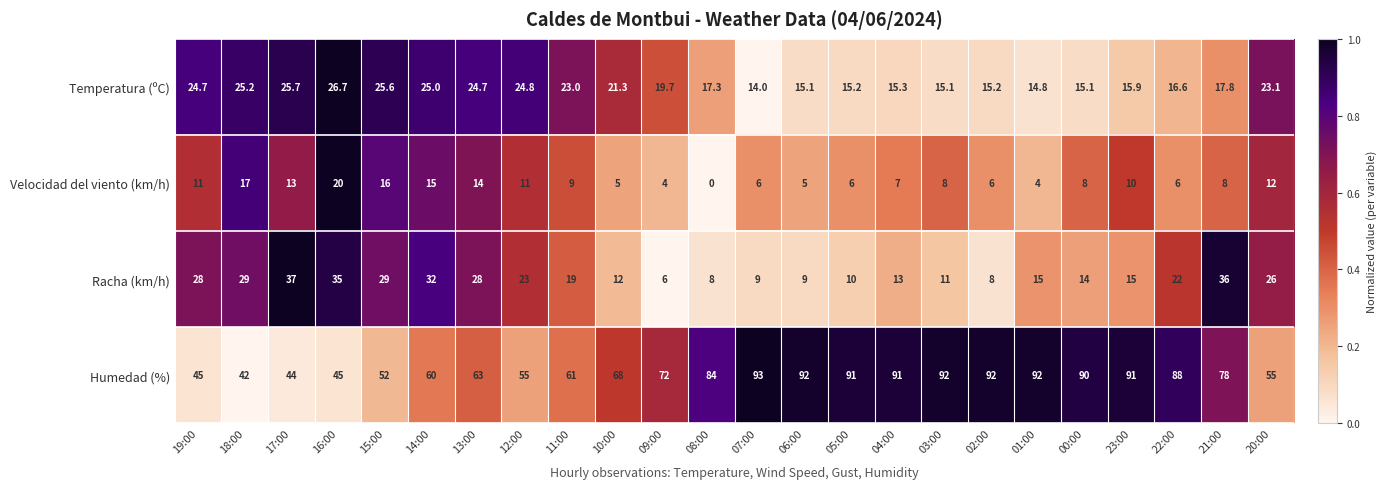

The Velocidad del viento (km/h) series shows 3.6 at 14:00. True or false?

False